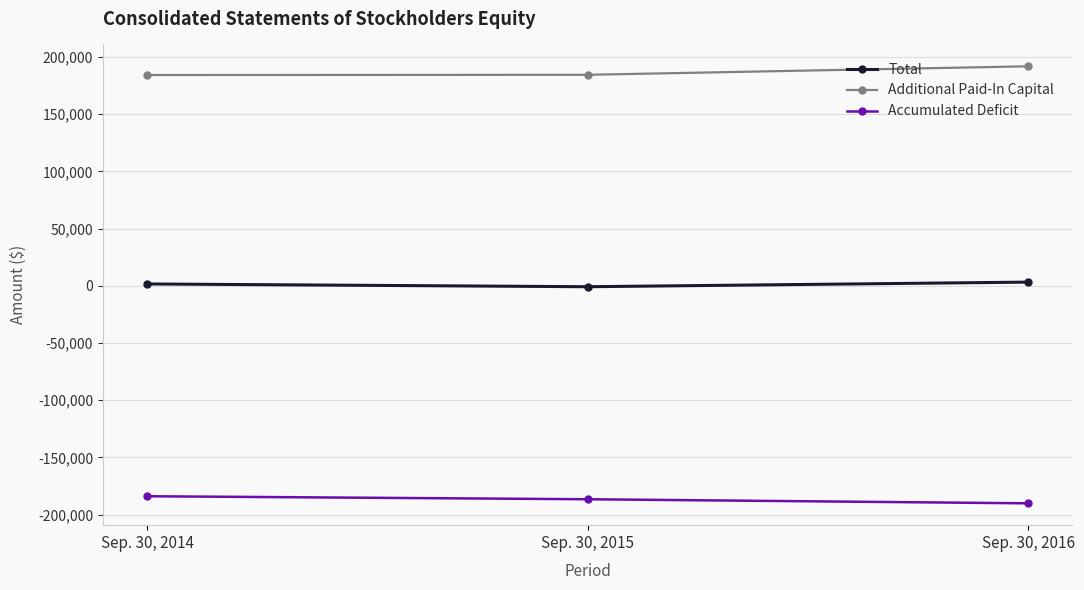

At how many categories does at least one series exceed 33974?

3